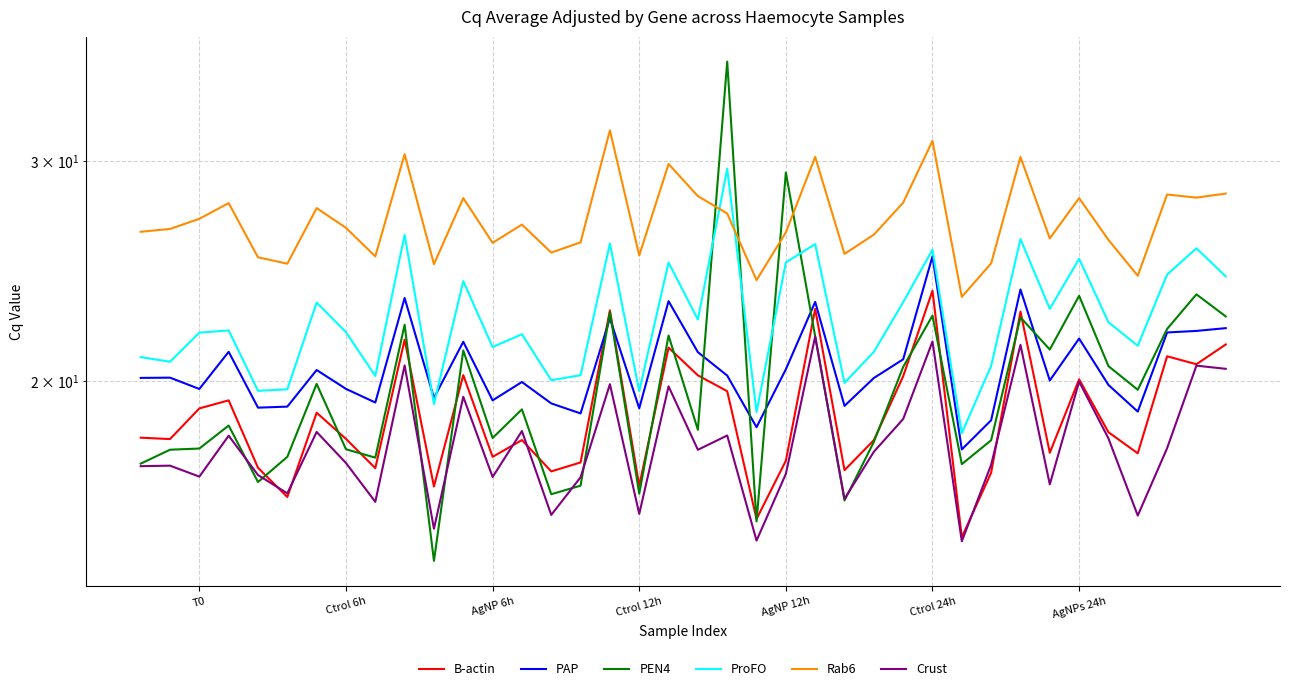

What position from the right is AgNPs 24h?

6